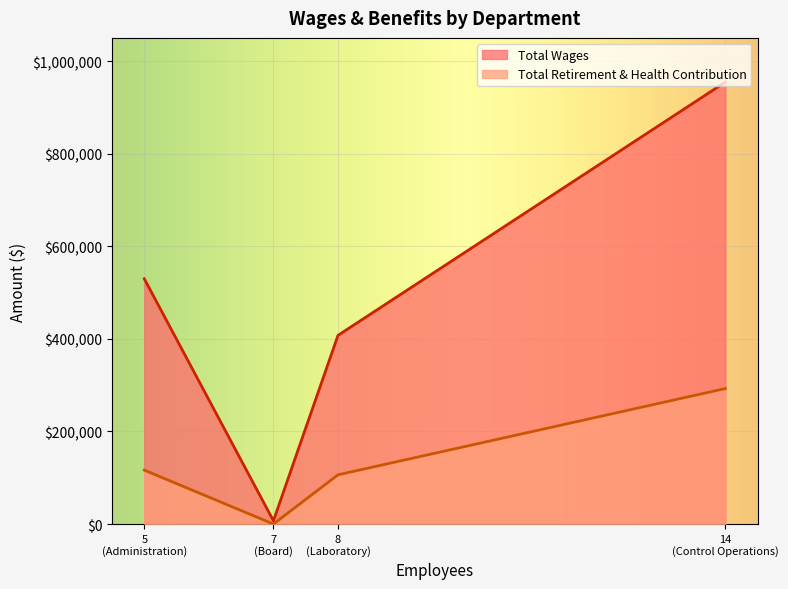

What is the label of the 2nd point from the right?

Laboratory